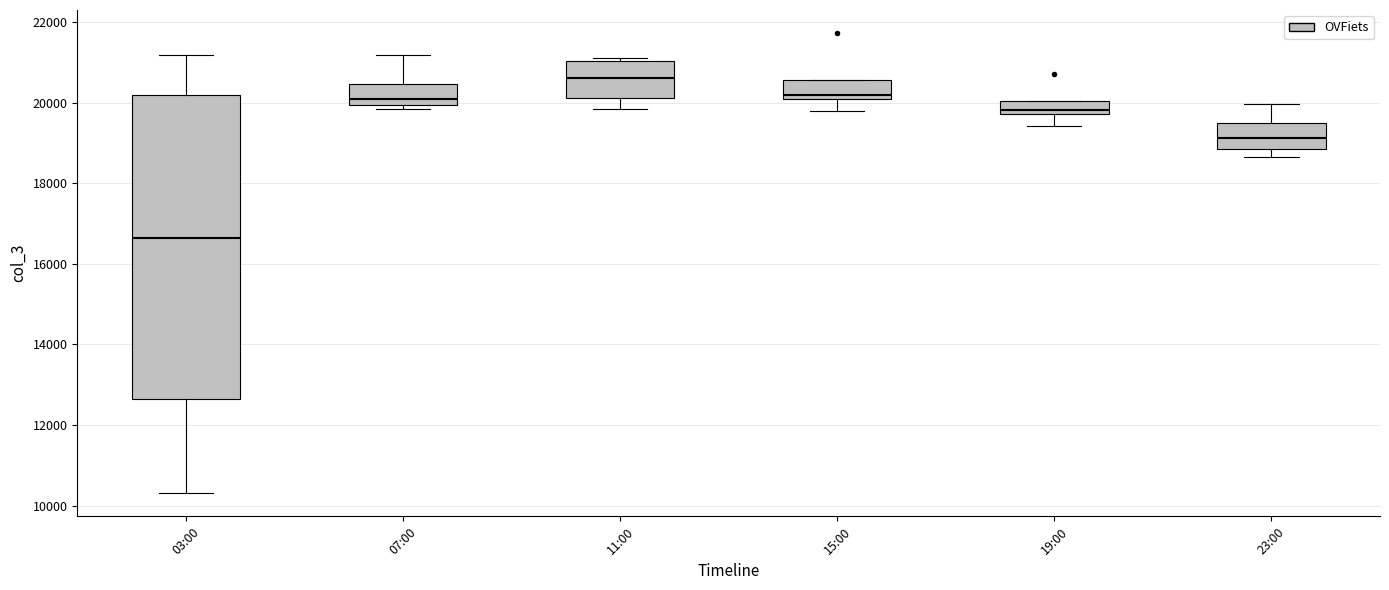

Reading left to right, read every box against the y-axis: the position of its median line, the range the box covers, and the ends of its whiskers. The values are not printed on the chart, so give them approximately, as read against the axis.

03:00: median 16600, box 12600 to 20200, whiskers 10400 to 21200
07:00: median 20000 (just above the box's lower edge), box 20000 to 20400, whiskers 19800 to 21200
11:00: median 20600, box 20200 to 21000, whiskers 19800 to 21200
15:00: median 20200, box 20000 to 20600, whiskers 19800 to 20600
19:00: median 19800 (just above the box's lower edge), box 19800 to 20000, whiskers 19400 to 20000
23:00: median 19200, box 18800 to 19400, whiskers 18600 to 20000